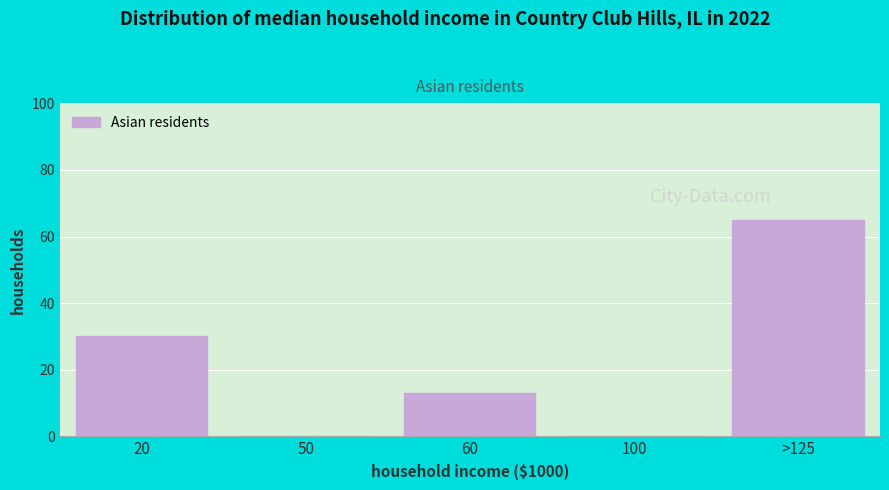

Reading right to left, transcribe all the data shown in this chart.

>125=65	100=0	60=13	50=0	20=30